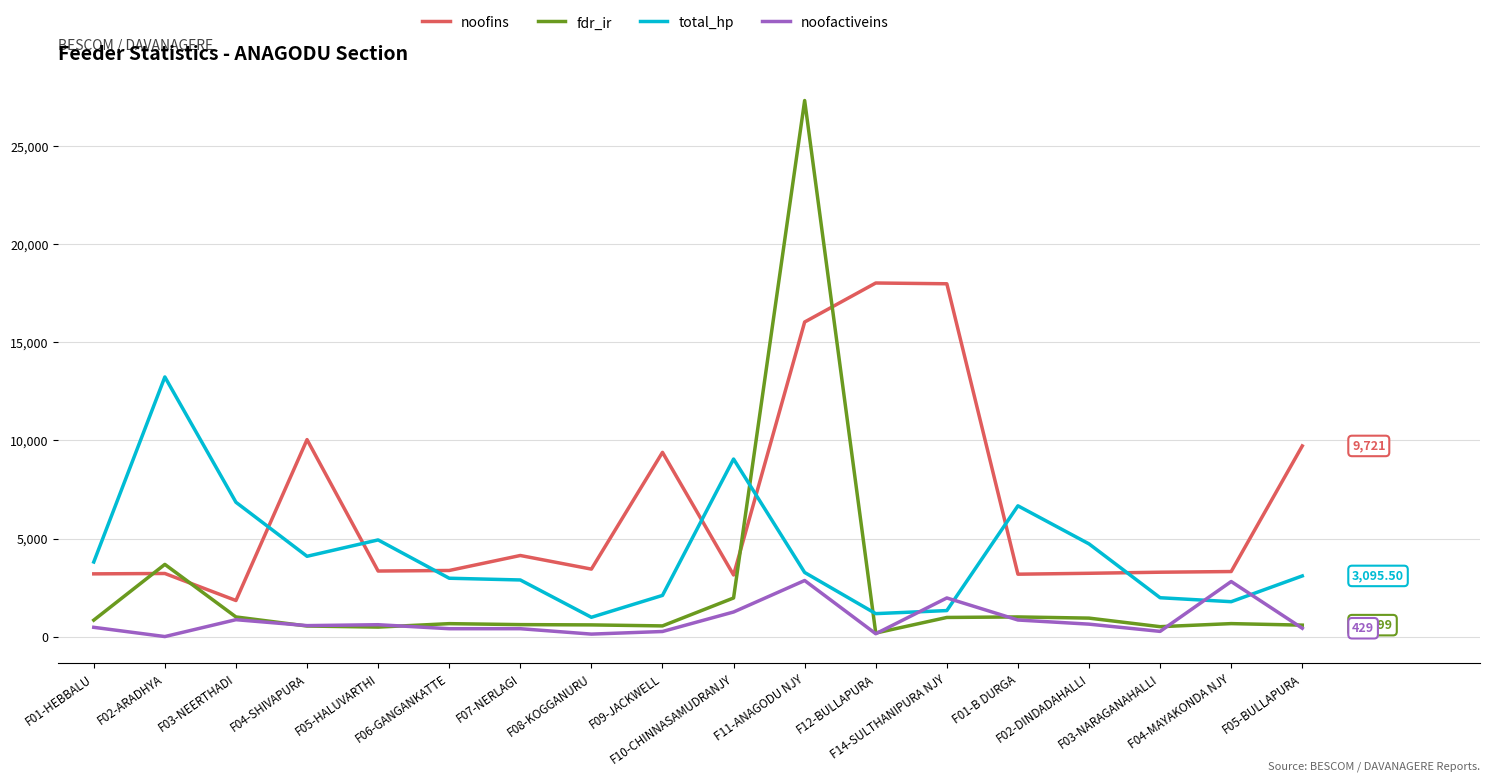

Does the chart display data point markers on the line(s)?

No